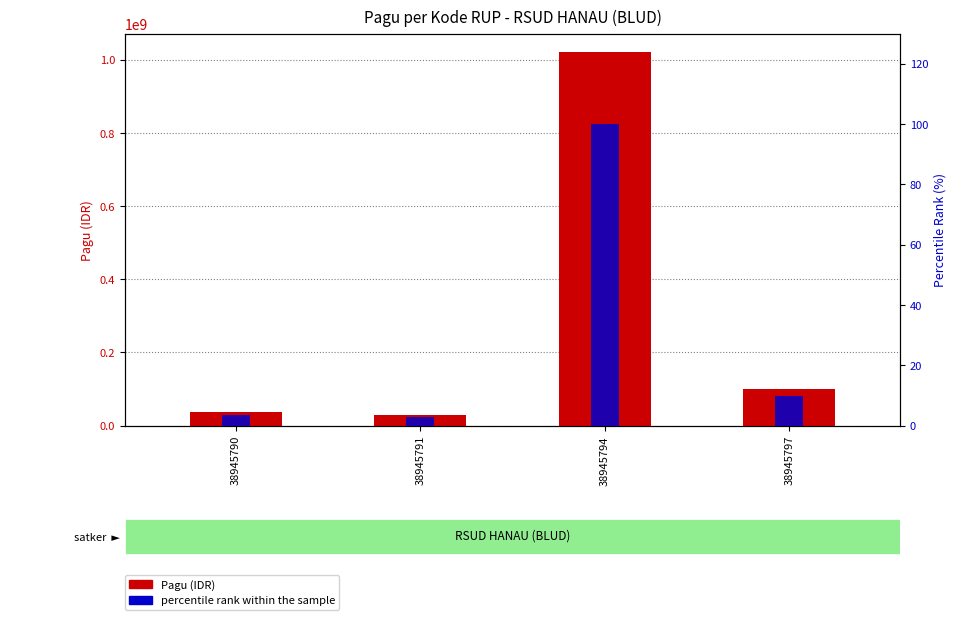

List the series in order of their peak value, highest first.

Pagu (IDR), percentile rank within the sample